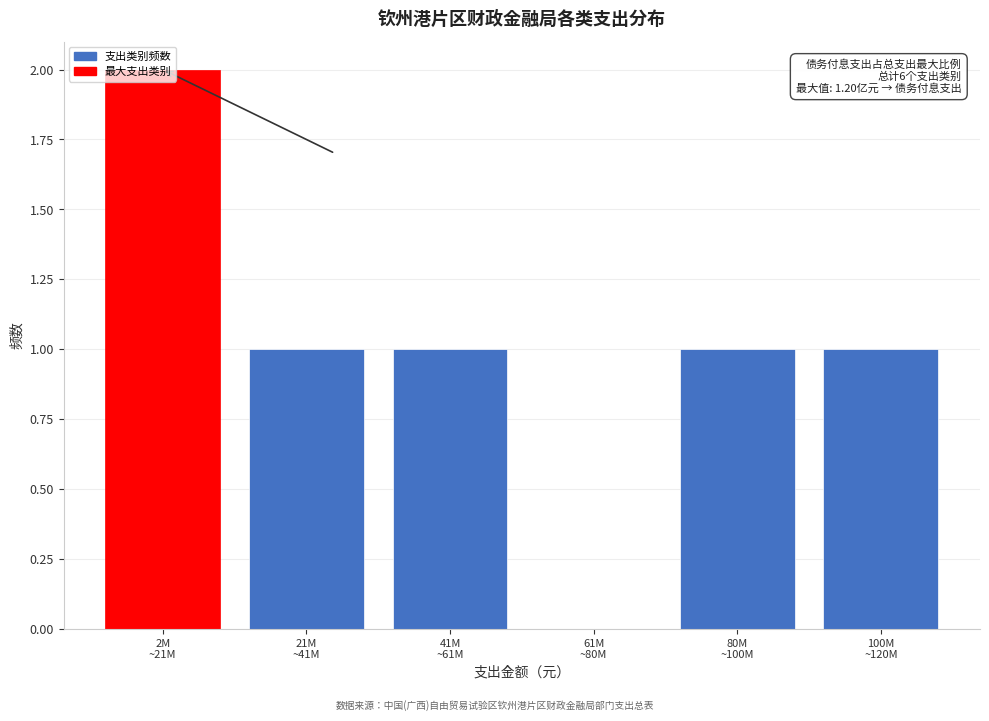

What is the sum of all values?

6